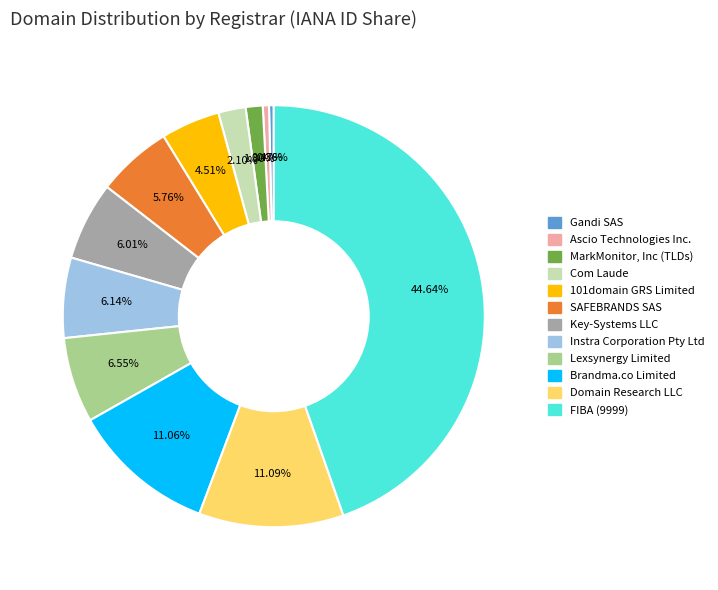

Does any single category account for the majority?

No